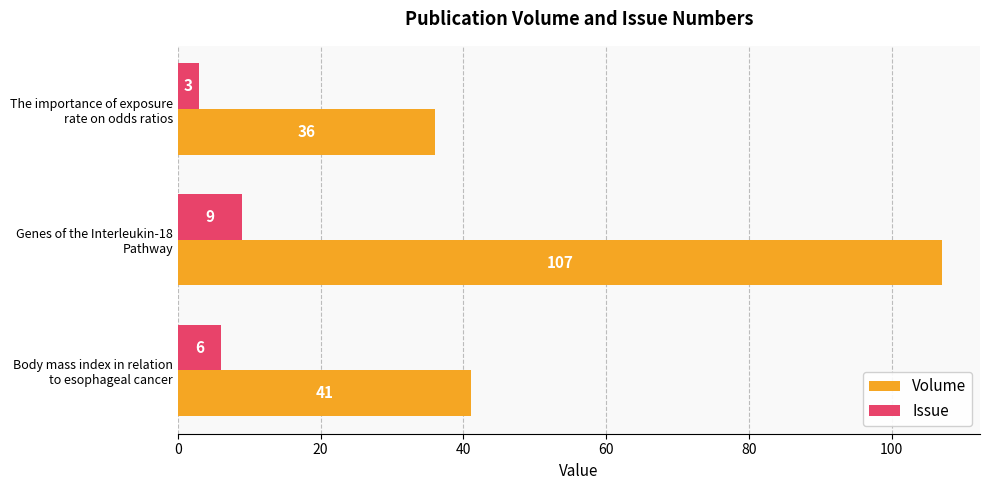

Which series has the widest spread of values?

Volume